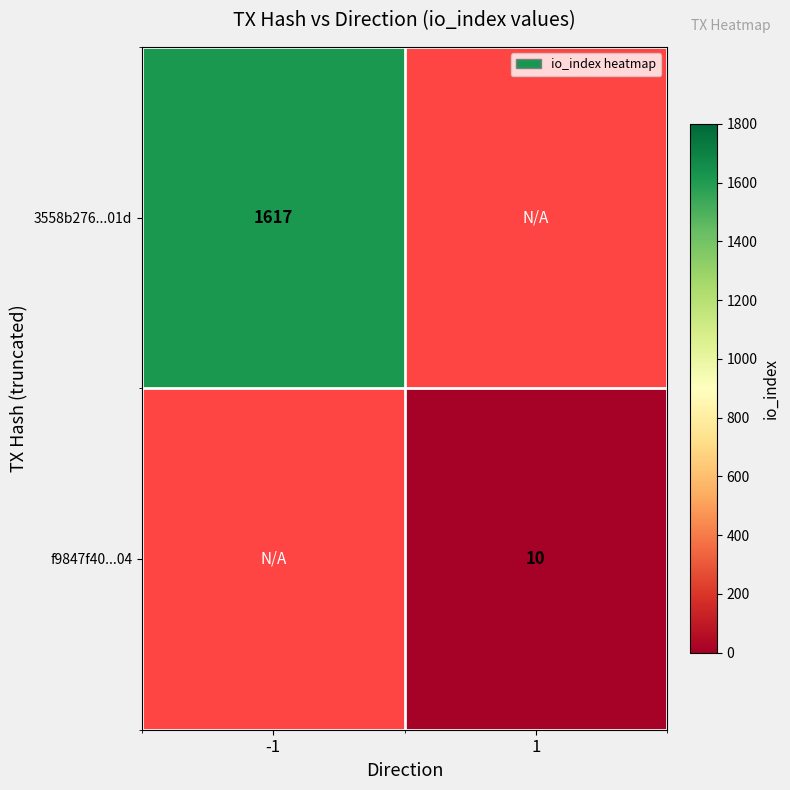

The f9847f40...04 series shows 10 at 1. True or false?

True